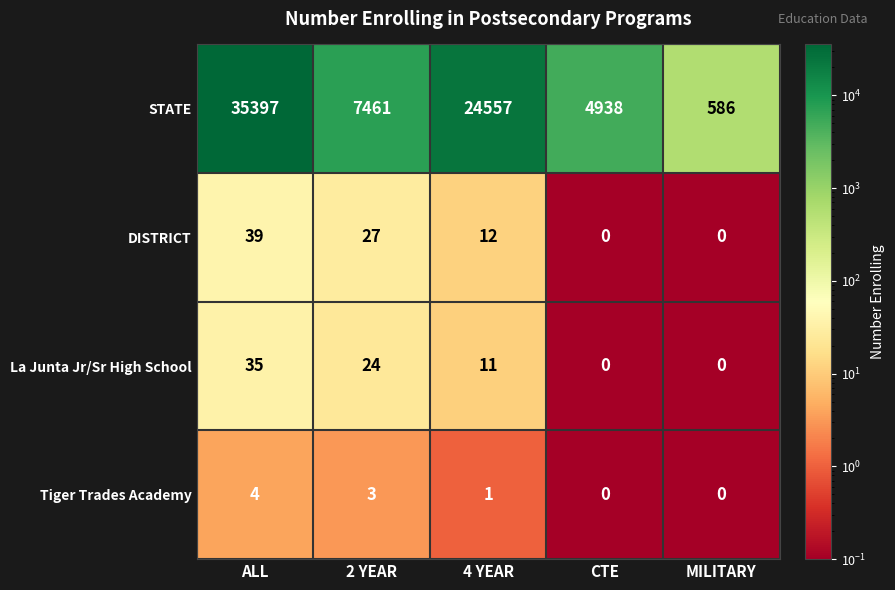

Rank the series by their maximum value, from highest to lowest.

STATE, DISTRICT, La Junta Jr/Sr High School, Tiger Trades Academy